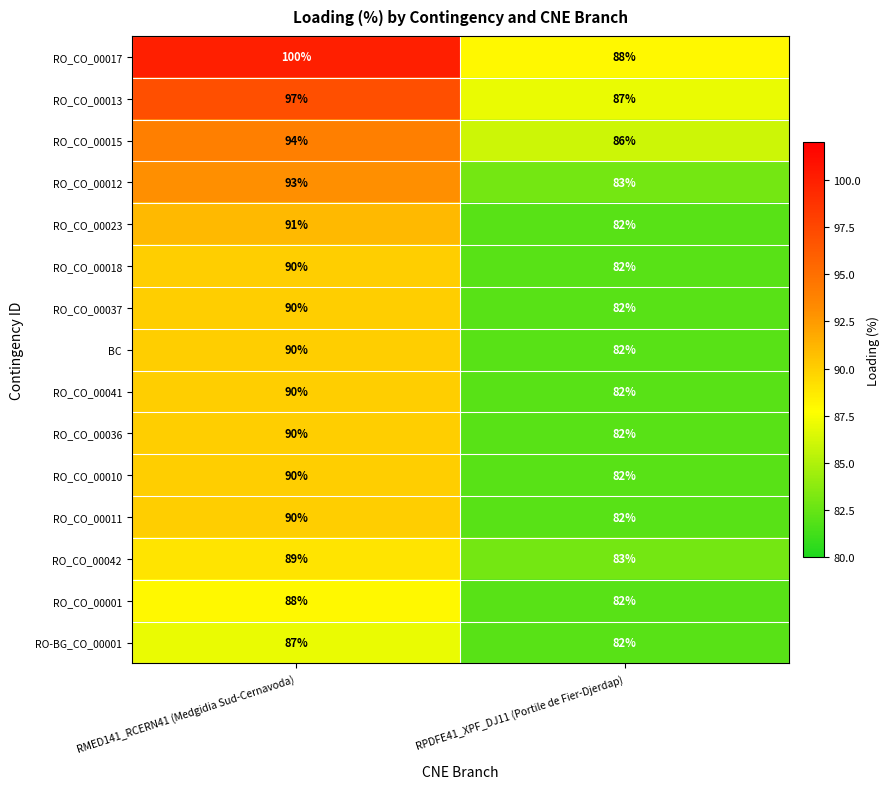

The value of RO_CO_00012 at RPDFE41_XPF_DJ11 (Portile de Fier-Djerdap) is 111. True or false?

False